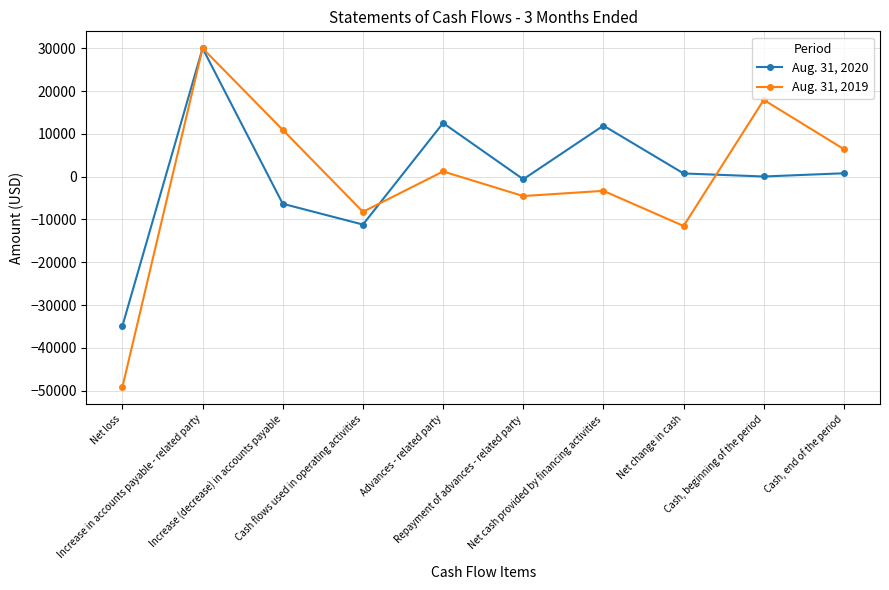

What is the value of the Aug. 31, 2020 point at the 1st from the left?

-34855